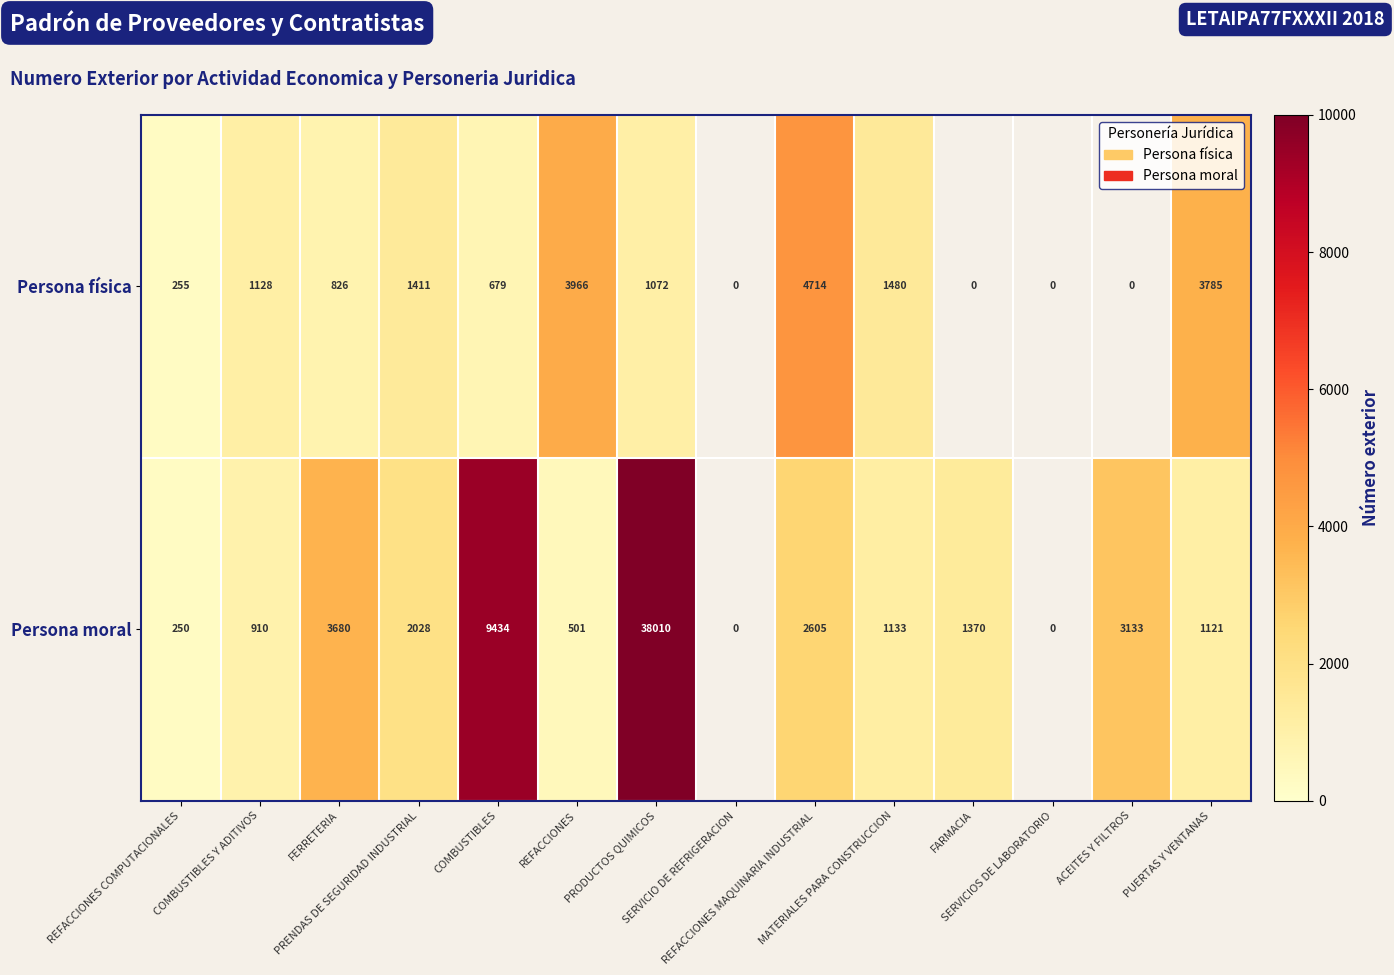

List the series in order of their peak value, highest first.

Persona moral, Persona física